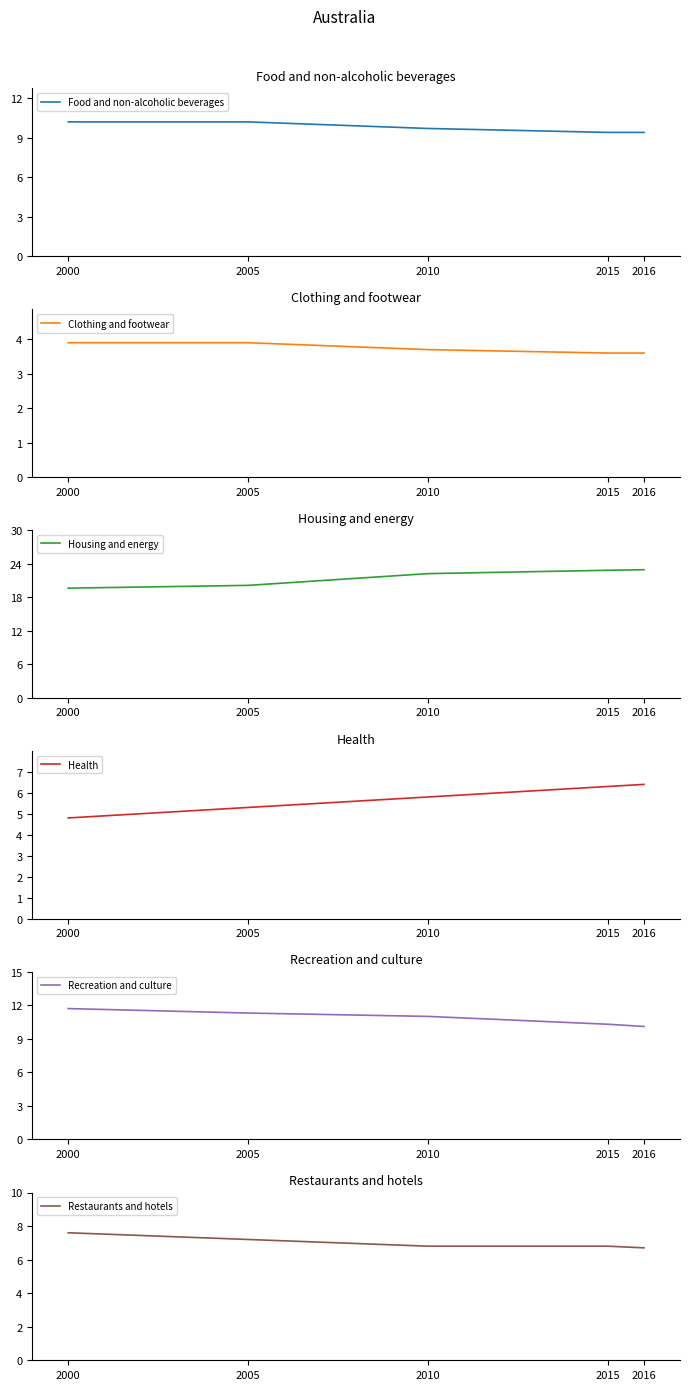

What is the sum of the Restaurants and hotels values at 2010 and 2000?

14.4